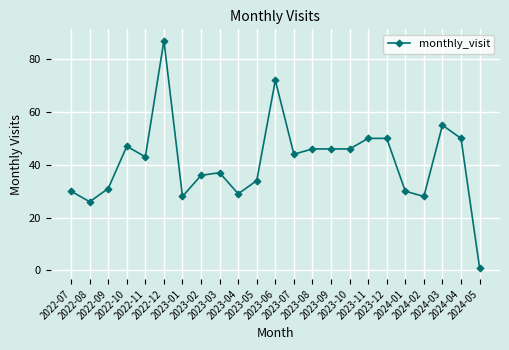

Reading left to right, what are all the values shown in this chart?

2022-07=30	2022-08=26	2022-09=31	2022-10=47	2022-11=43	2022-12=87	2023-01=28	2023-02=36	2023-03=37	2023-04=29	2023-05=34	2023-06=72	2023-07=44	2023-08=46	2023-09=46	2023-10=46	2023-11=50	2023-12=50	2024-01=30	2024-02=28	2024-03=55	2024-04=50	2024-05=1